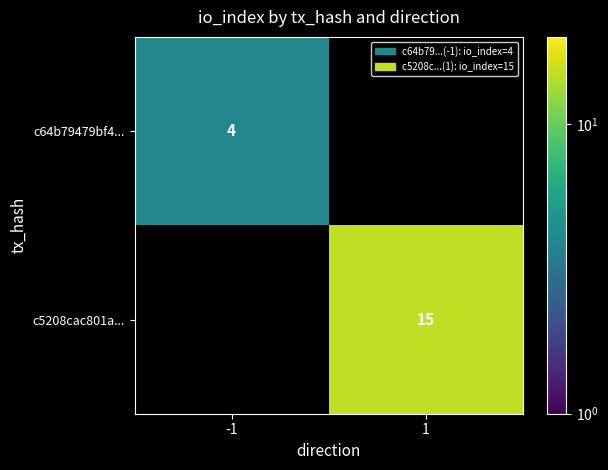

True or false: c5208cac801a... has a value of 15 at 1.

True